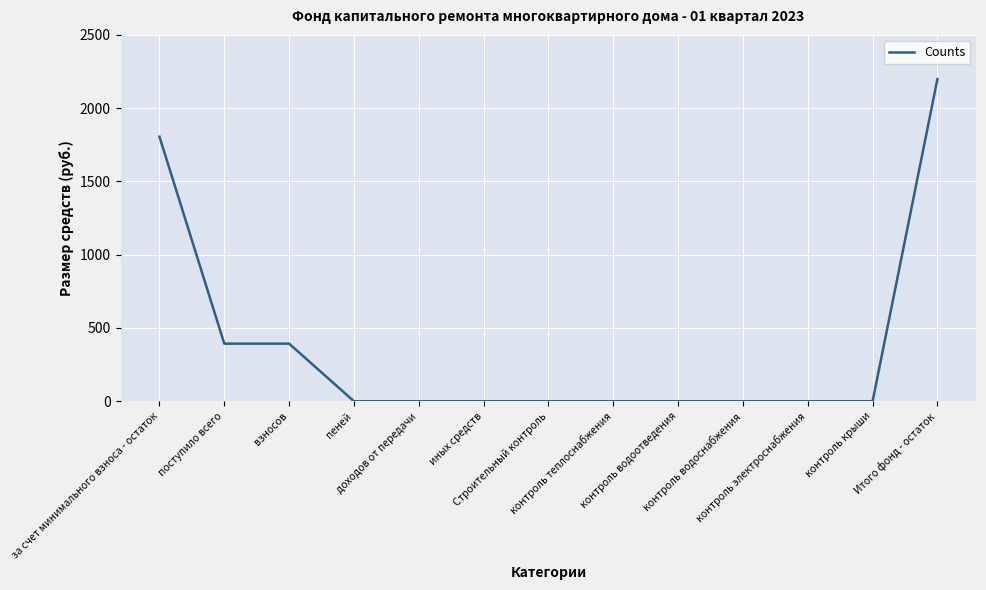

What is the difference between the maximum and minimum values?

2198.4